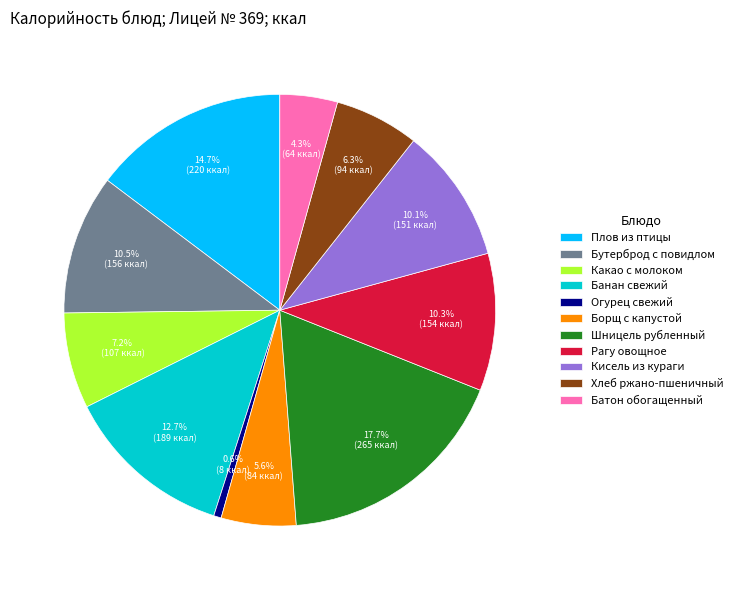

True or false: Какао с молоком accounts for 1% of the total.

False